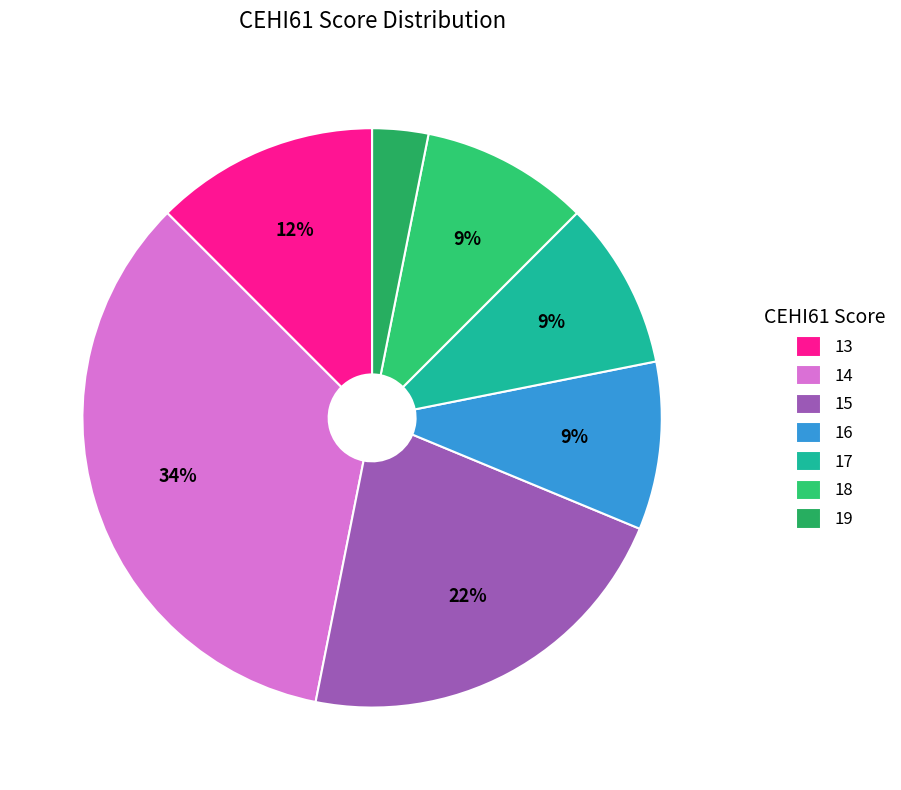

How many slices are in this pie chart?

7